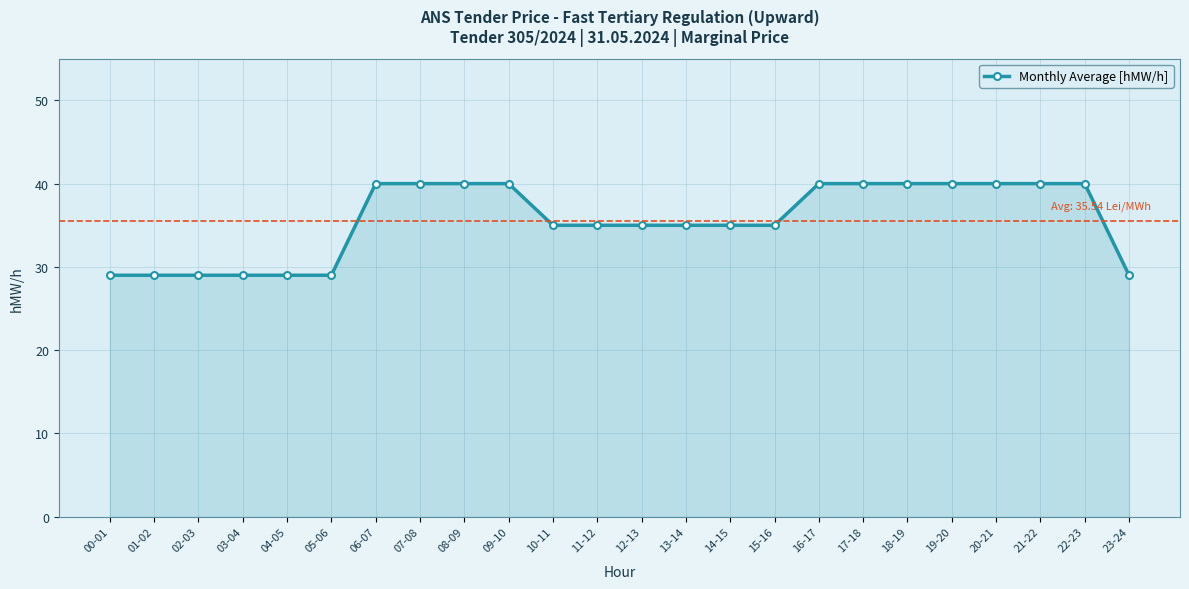

What is the label of the 1st point from the left?

00-01